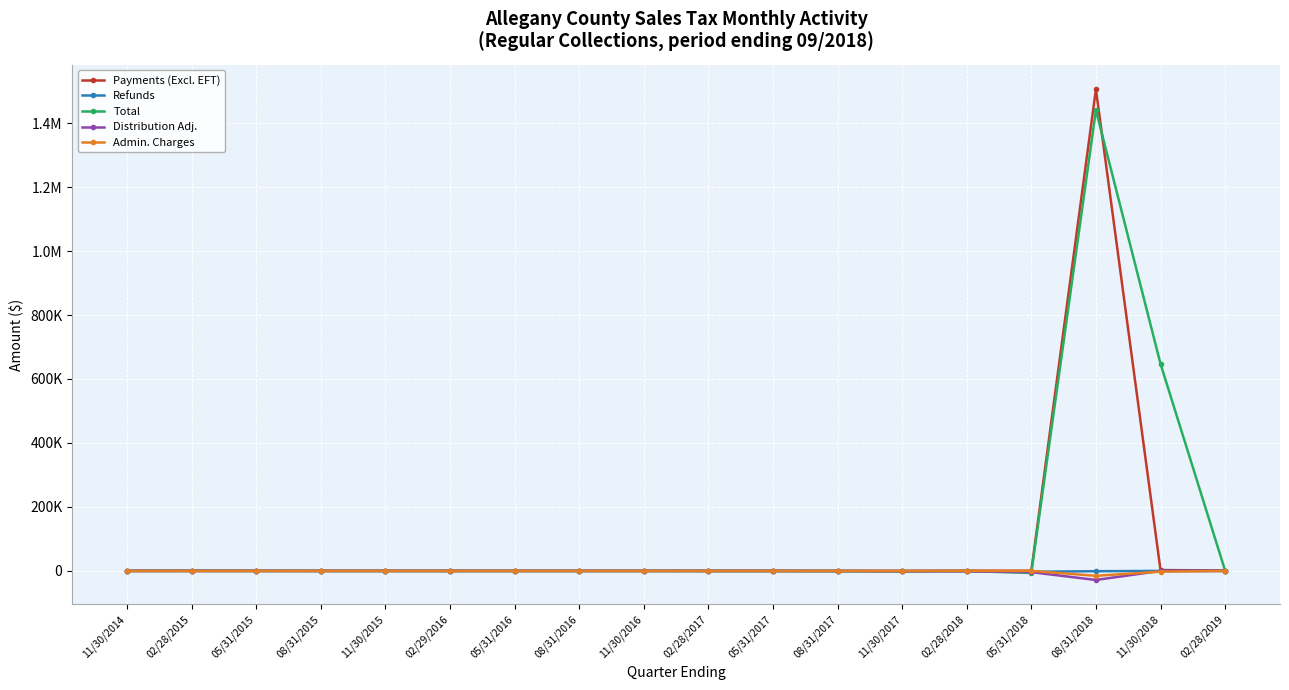

What is the label of the 6th point from the left?

02/29/2016